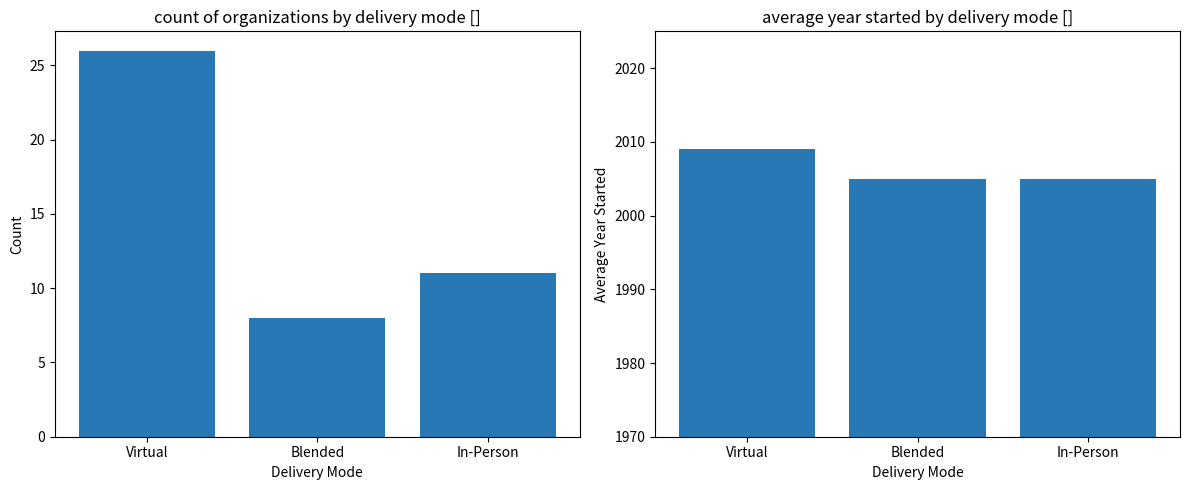

At which category is the sum across all series the highest?

Virtual